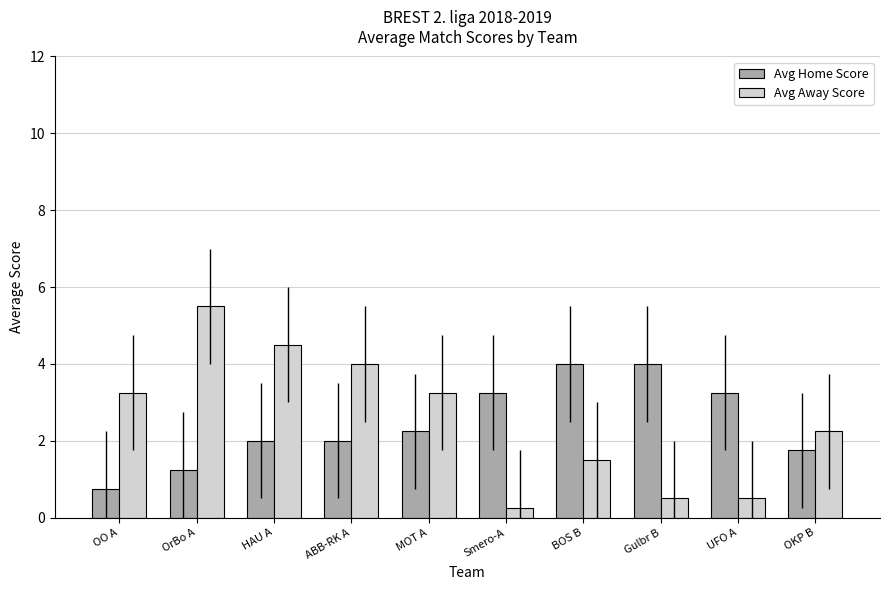

How many bars are there in total?

20